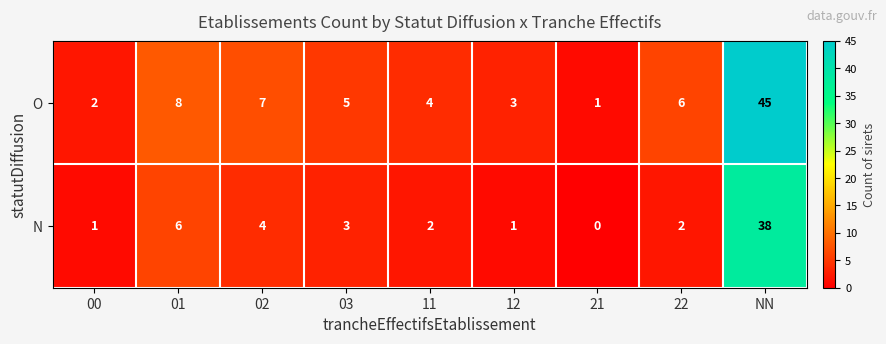

At which category does the chart reach its peak across all series?

NN